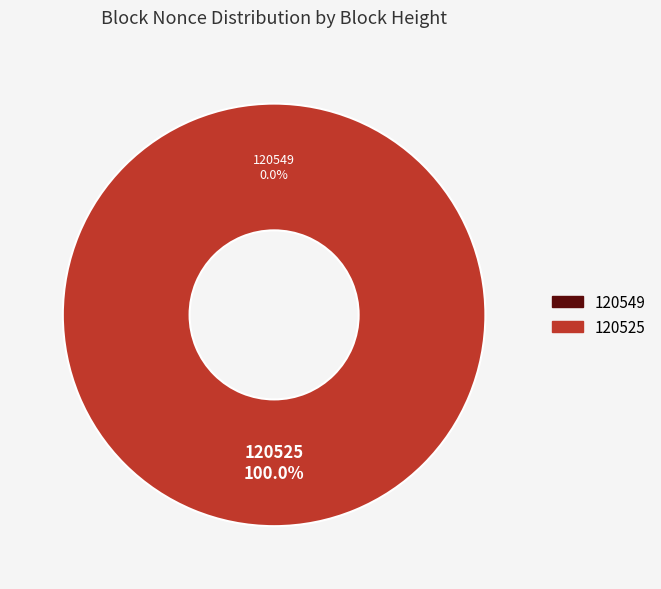

What is the total percentage of 120525 and 120549?

100.0%